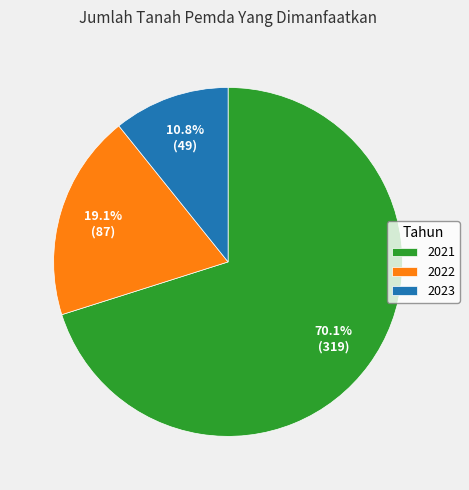

Does 2021 represent more than half of the total?

Yes